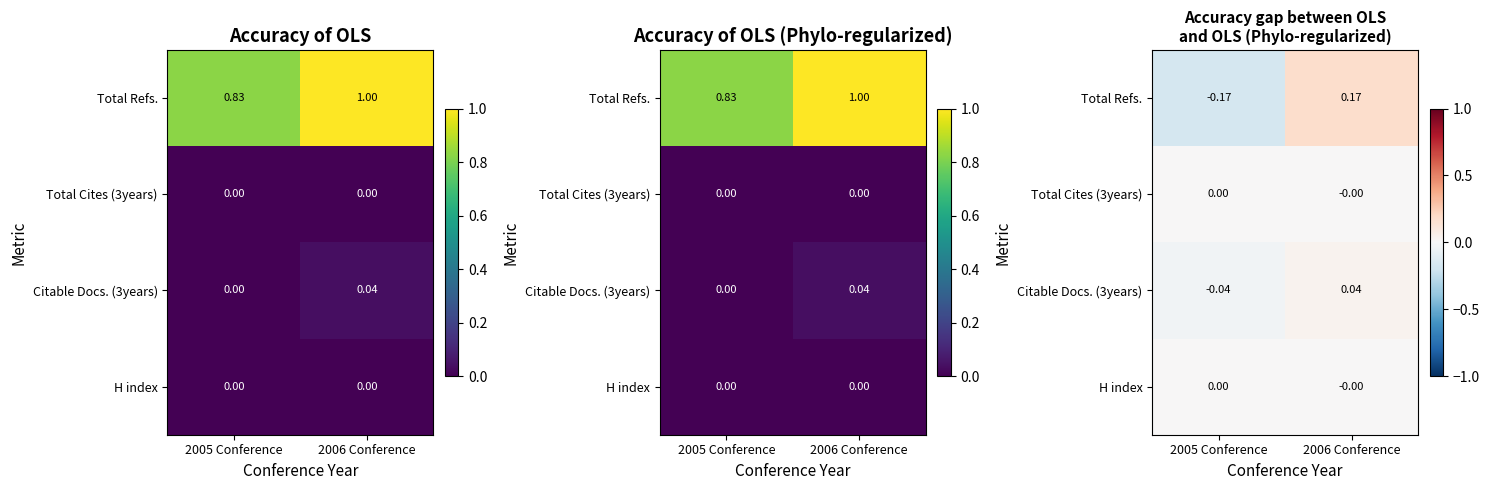

Between 2006 Conference and 2005 Conference, which is larger?

2006 Conference